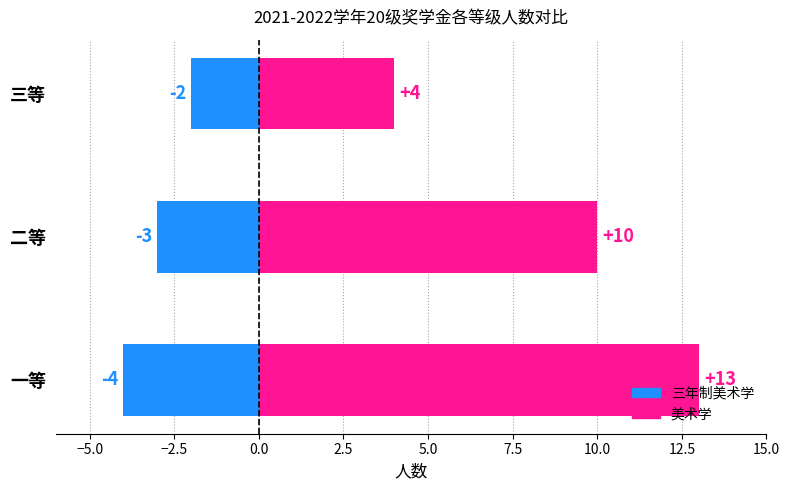

What is the average value of the 美术学 series?

9